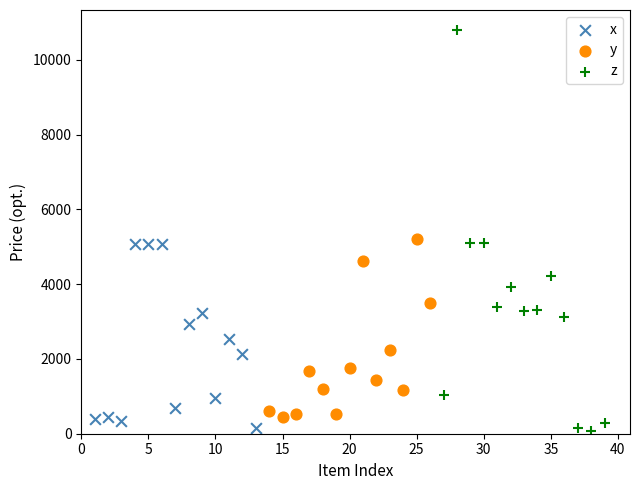

Which series reaches the maximum Y coordinate?

z